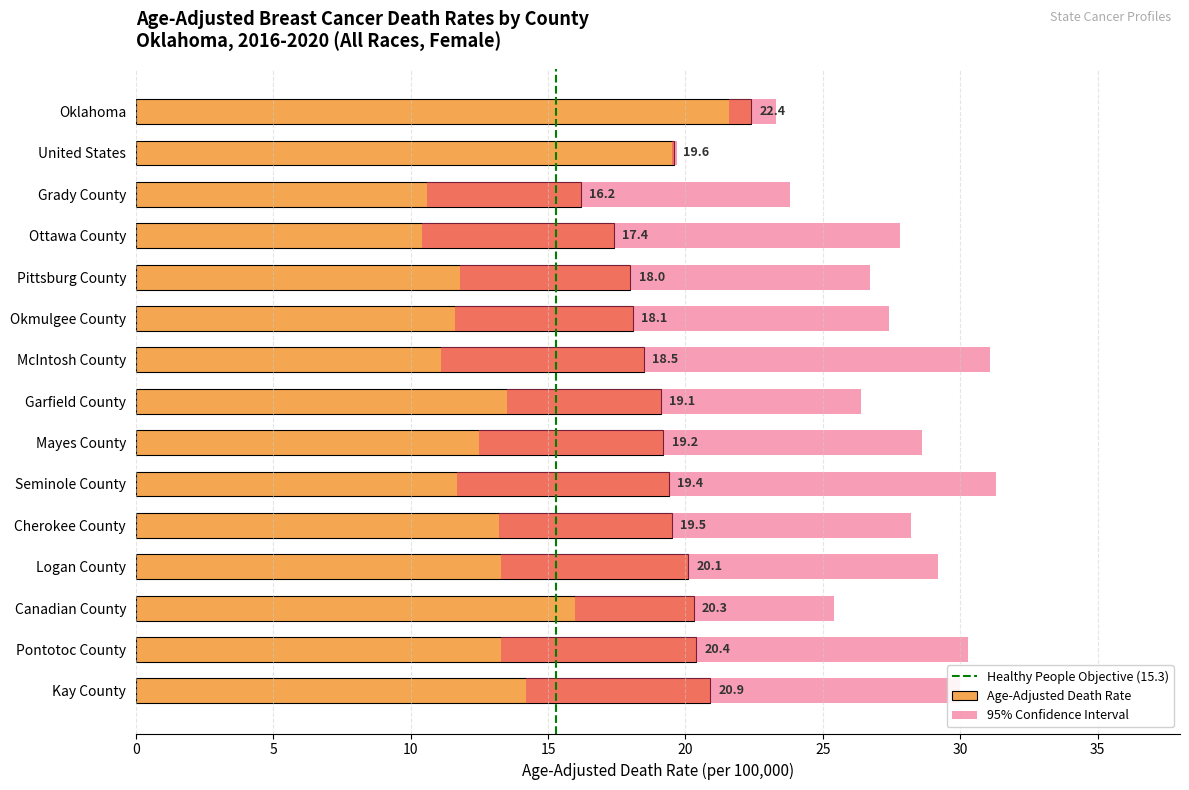

What is the value of the 6th bar from the left?

18.1